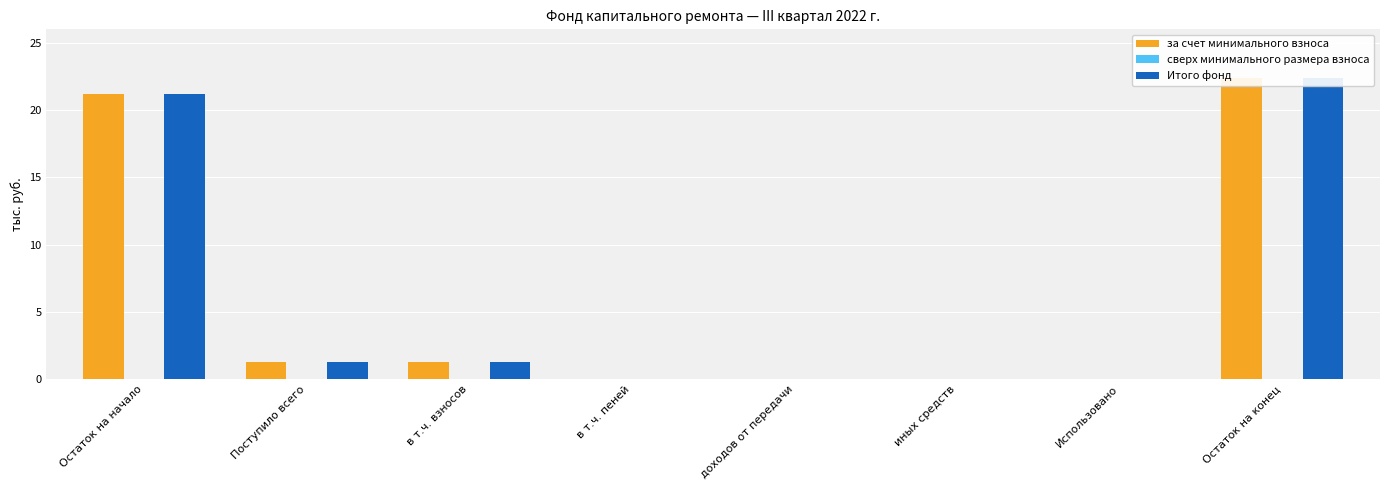

How many data points does each series have?

8